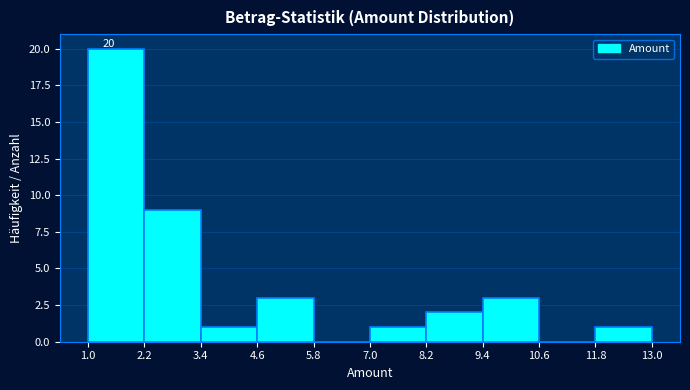

Over which range of the x-axis is the bar tallest?

1.0 to 2.2